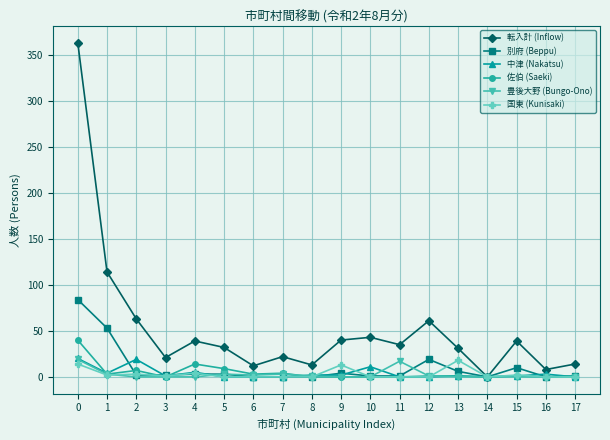

Which series has the largest total across all categories?

転入計 (Inflow)